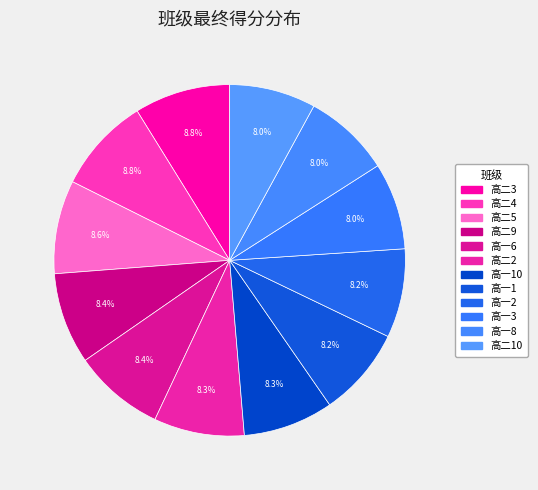

How many slices are in this pie chart?

12